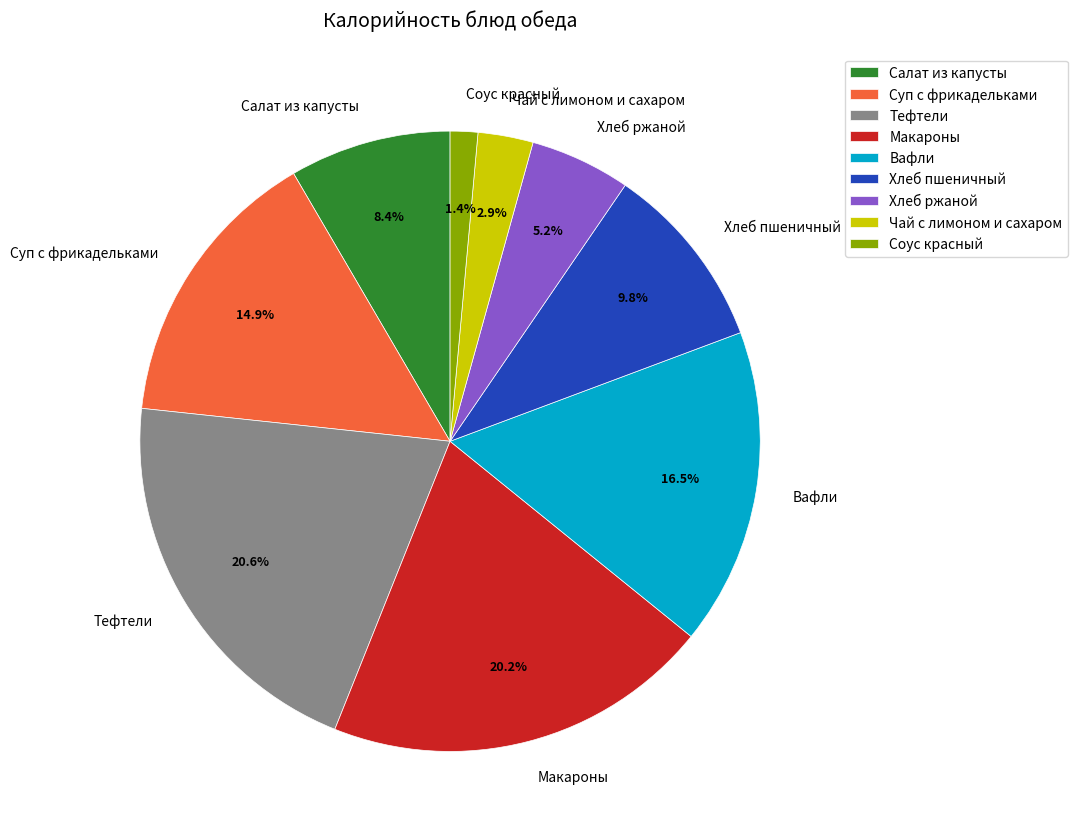

Does Макароны represent more than half of the total?

No